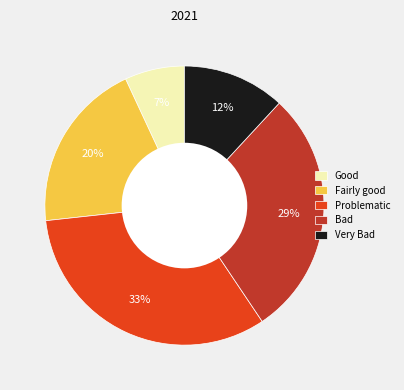

Does any single category account for the majority?

No